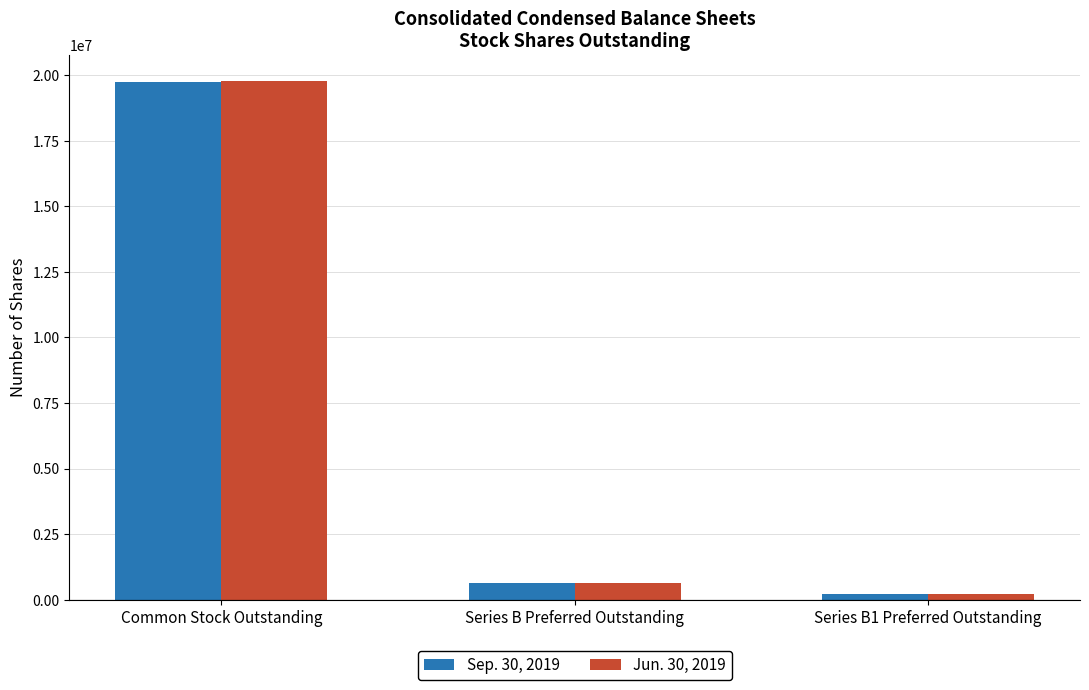

What position from the left is Series B Preferred Outstanding?

2